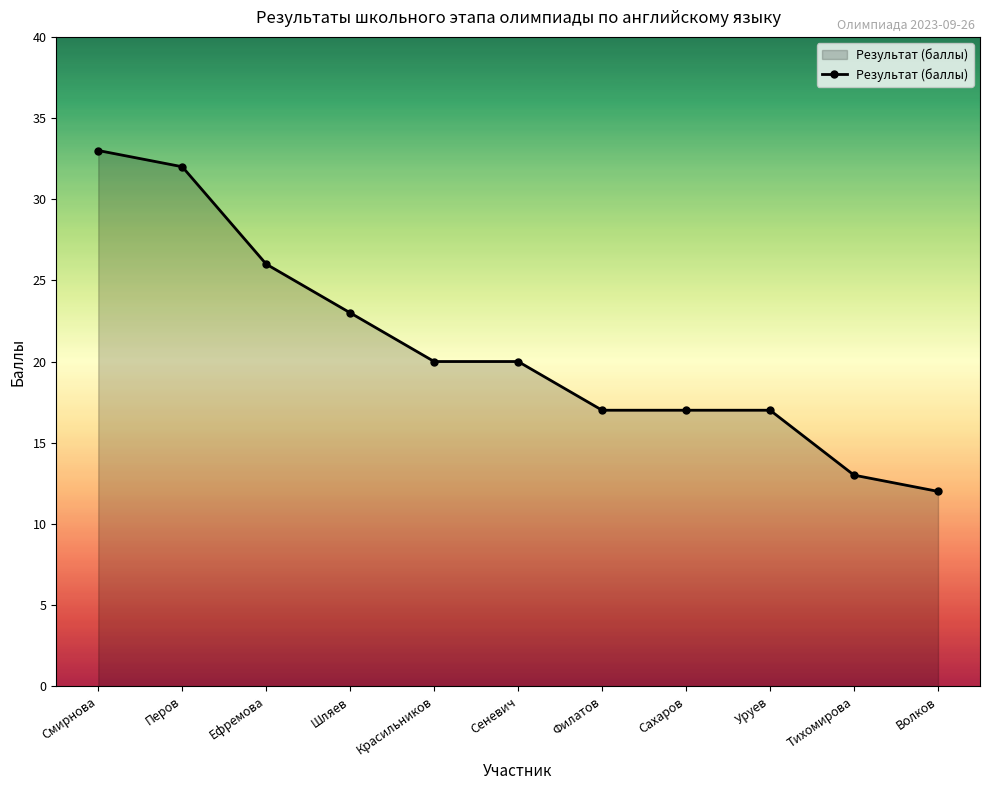

What is the difference between the maximum and second lowest values?

20